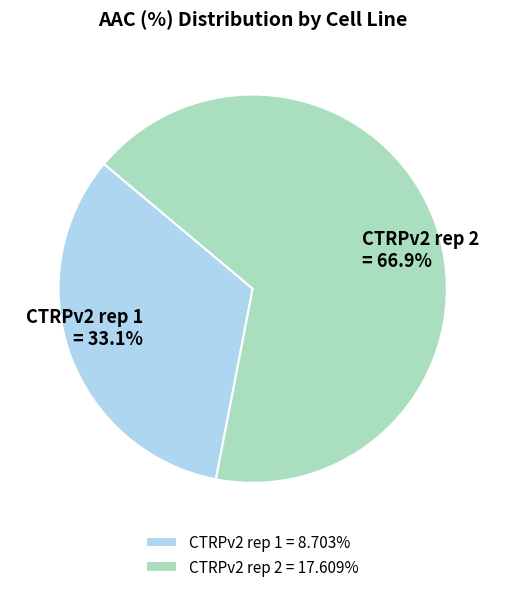

Count the number of slices in the pie.

2